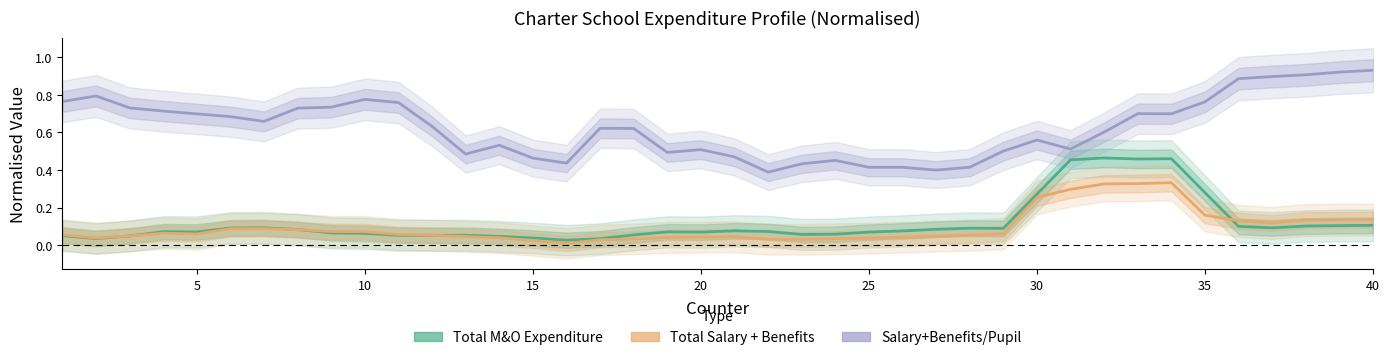

Rank the series at 15 from highest to lowest value.

Salary+Benefits/Pupil, Total M&O Expenditure, Total Salary + Benefits